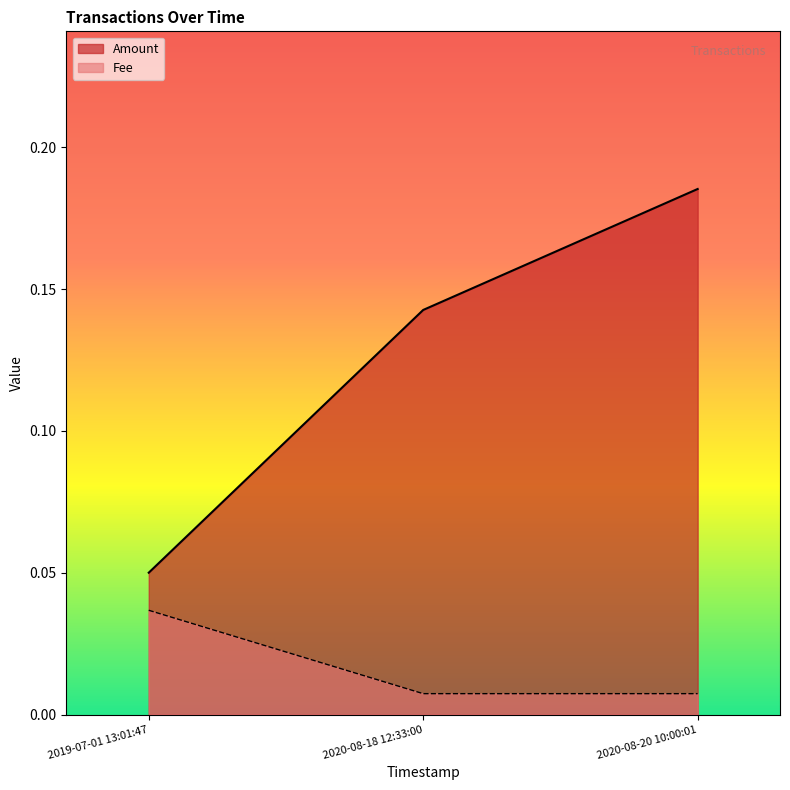

What value does the Amount series have at 2020-08-20 10:00:01?

0.2